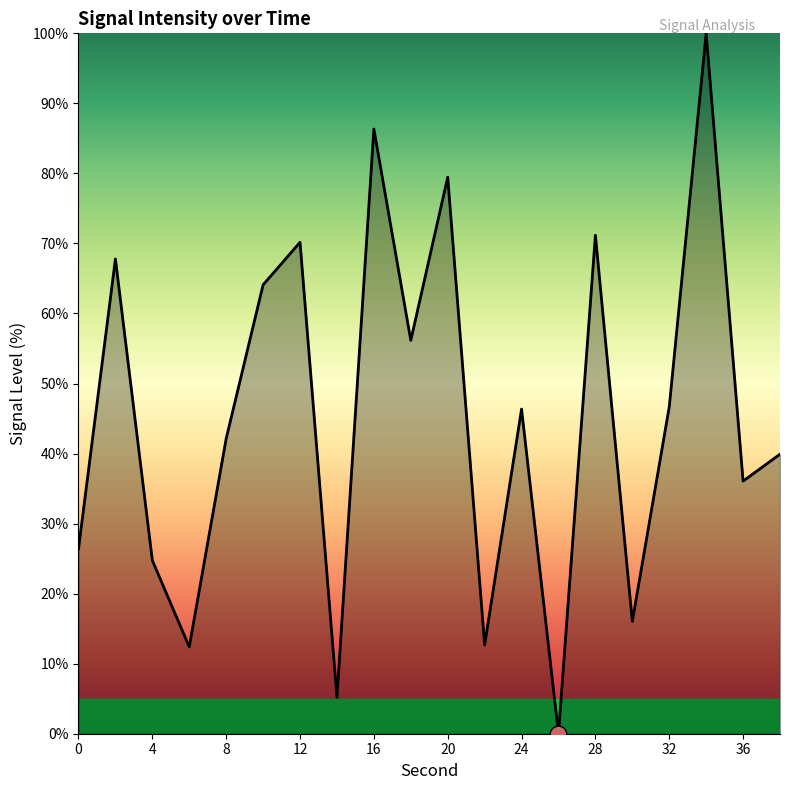

What is the maximum value shown in the chart?

100.0